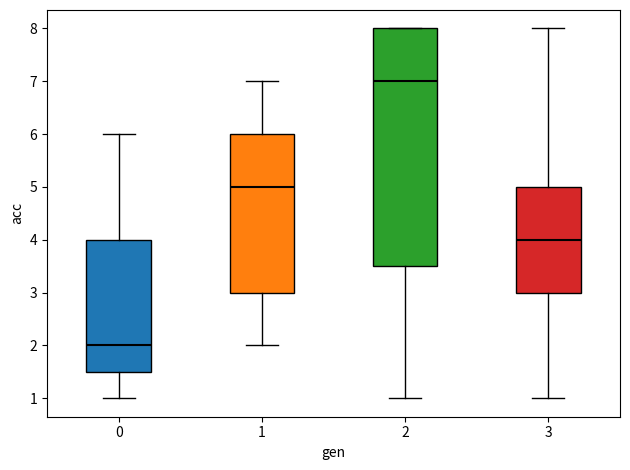

Reading left to right, read every box against the y-axis: the position of its median line, the range the box covers, and the ends of its whiskers. The values are not printed on the chart, so give them approximately, as read against the axis.

0: median 2.0, box 1.5 to 4.0, whiskers 1.0 to 6.0
1: median 5.0, box 3.0 to 6.0, whiskers 2.0 to 7.0
2: median 7.0, box 3.5 to 8.0, whiskers 1.0 to 8.0
3: median 4.0, box 3.0 to 5.0, whiskers 1.0 to 8.0